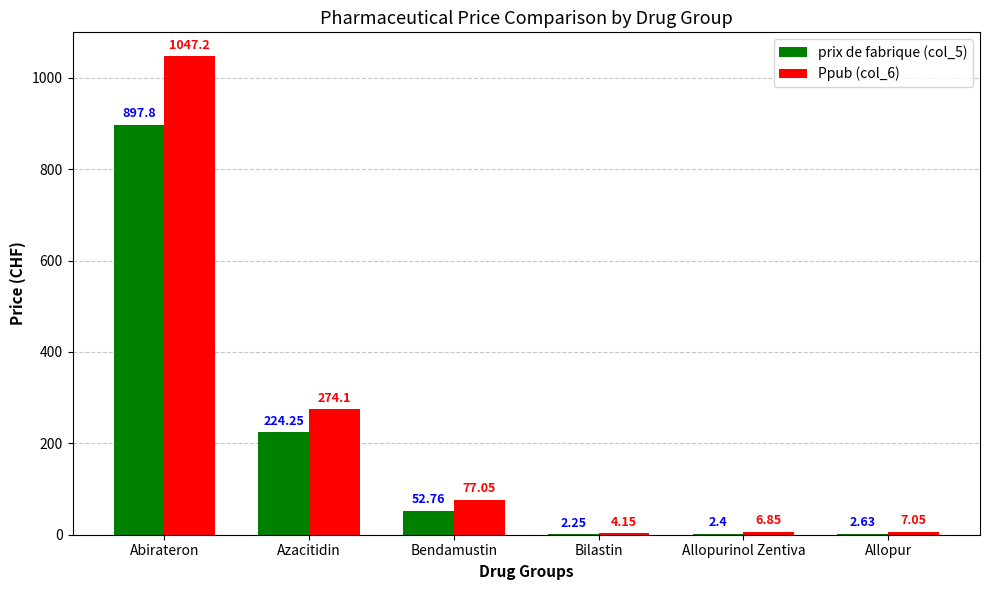

Which category has the highest value in the prix de fabrique (col_5) series?

Abirateron